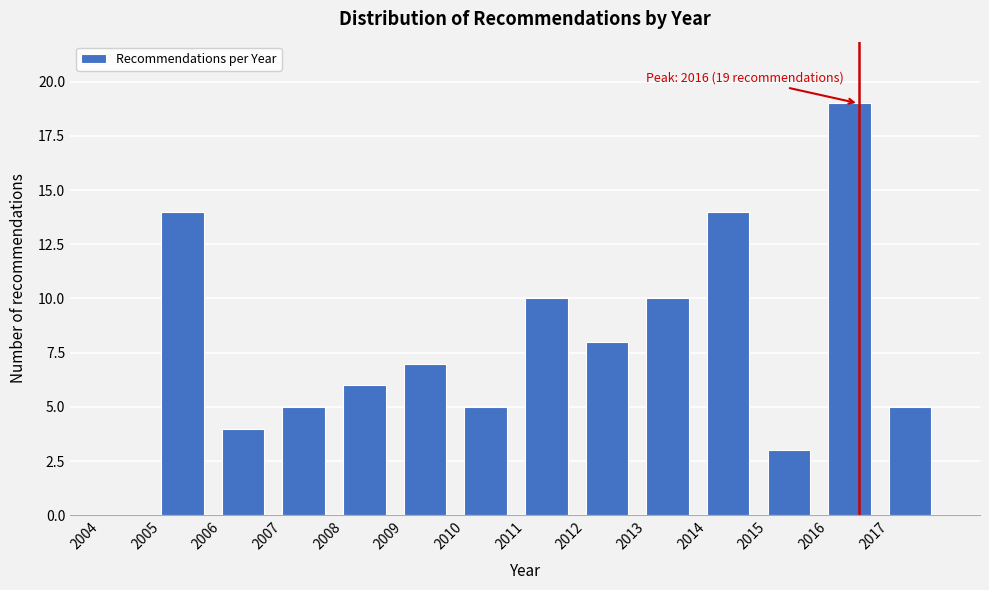

Reading right to left, extract all data points from this chart.

2017=5	2016=19	2015=3	2014=14	2013=10	2012=8	2011=10	2010=5	2009=7	2008=6	2007=5	2006=4	2005=14	2004=0